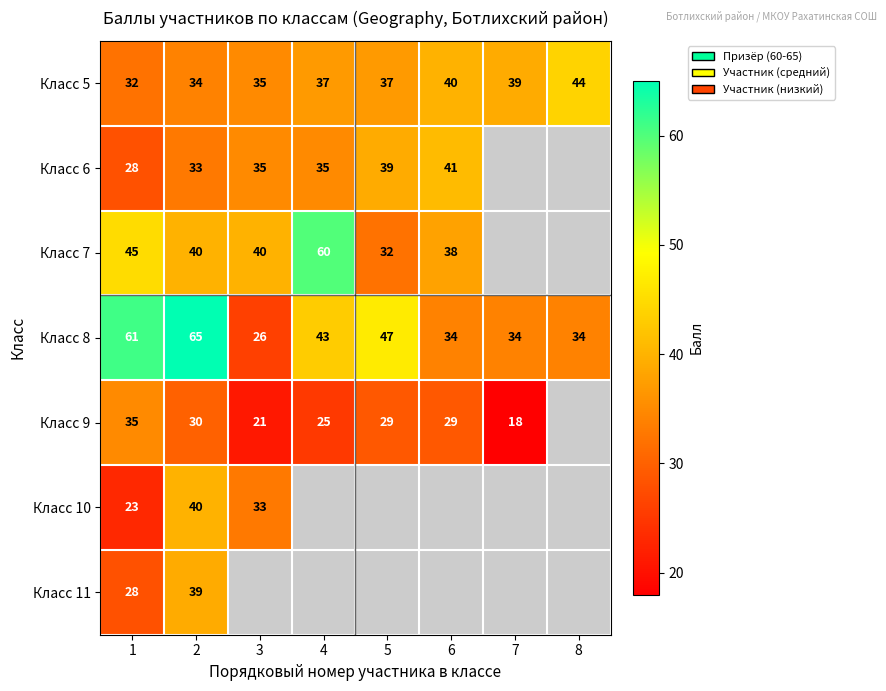

True or false: Класс 5 has a value of 44 at 8.

True